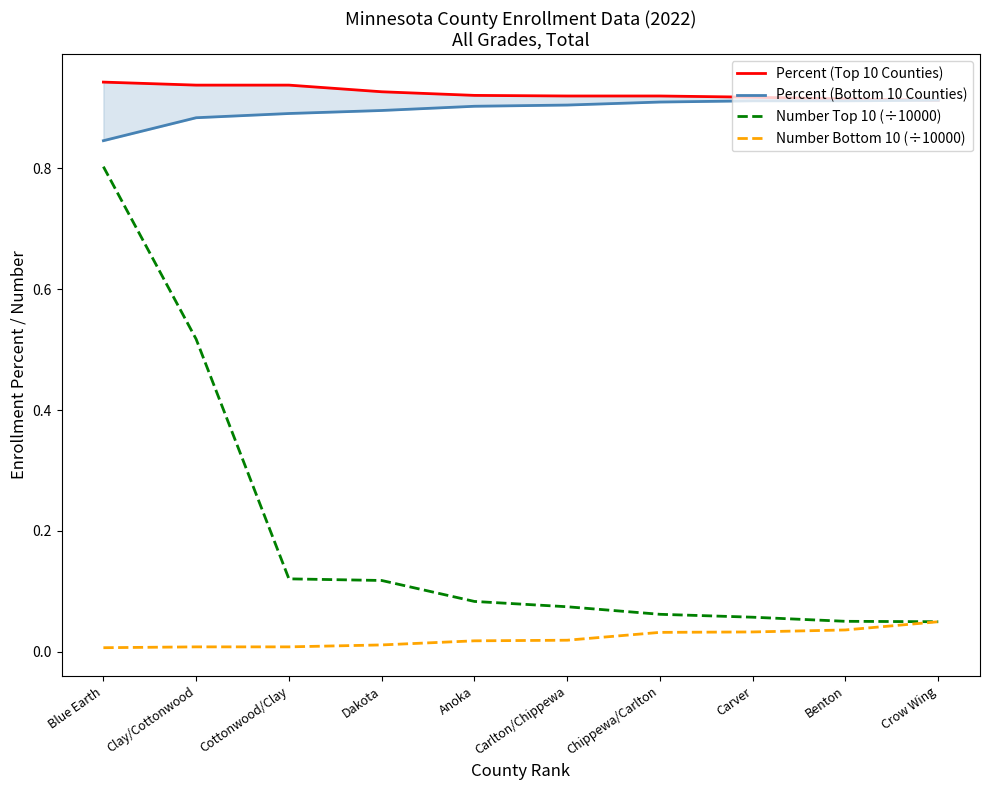

True or false: Number Bottom 10 (÷10000) and Number Top 10 (÷10000) cross at least once.

False